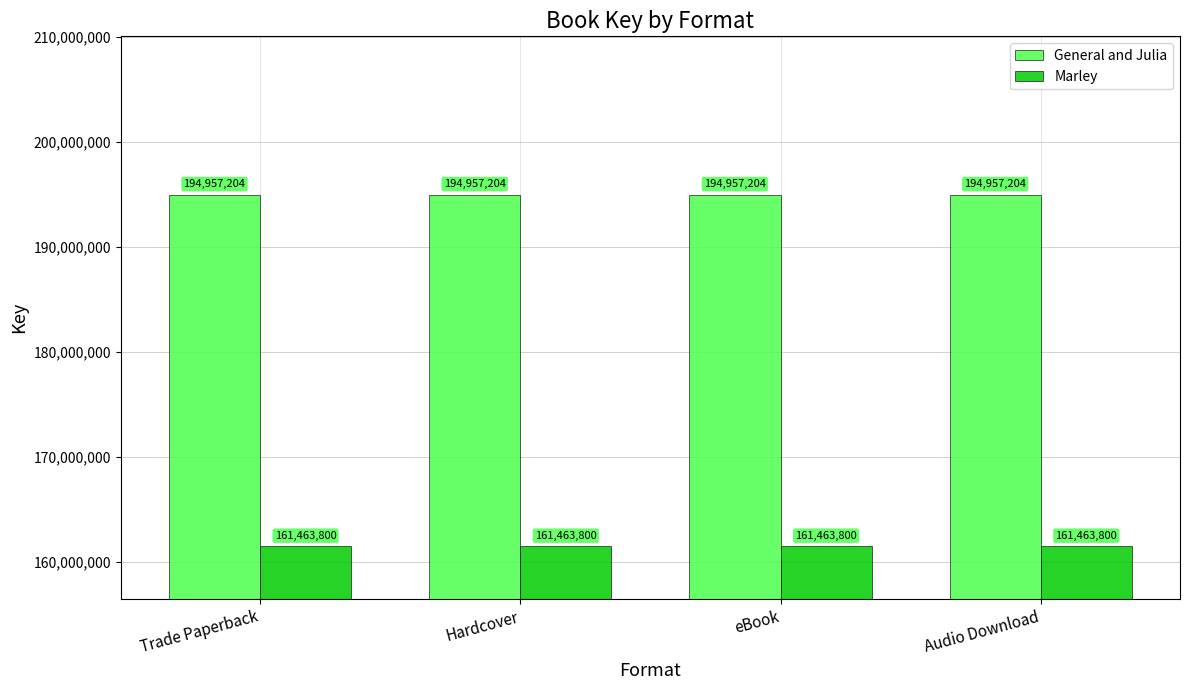

True or false: General and Julia has a value of 55170980 at eBook.

False